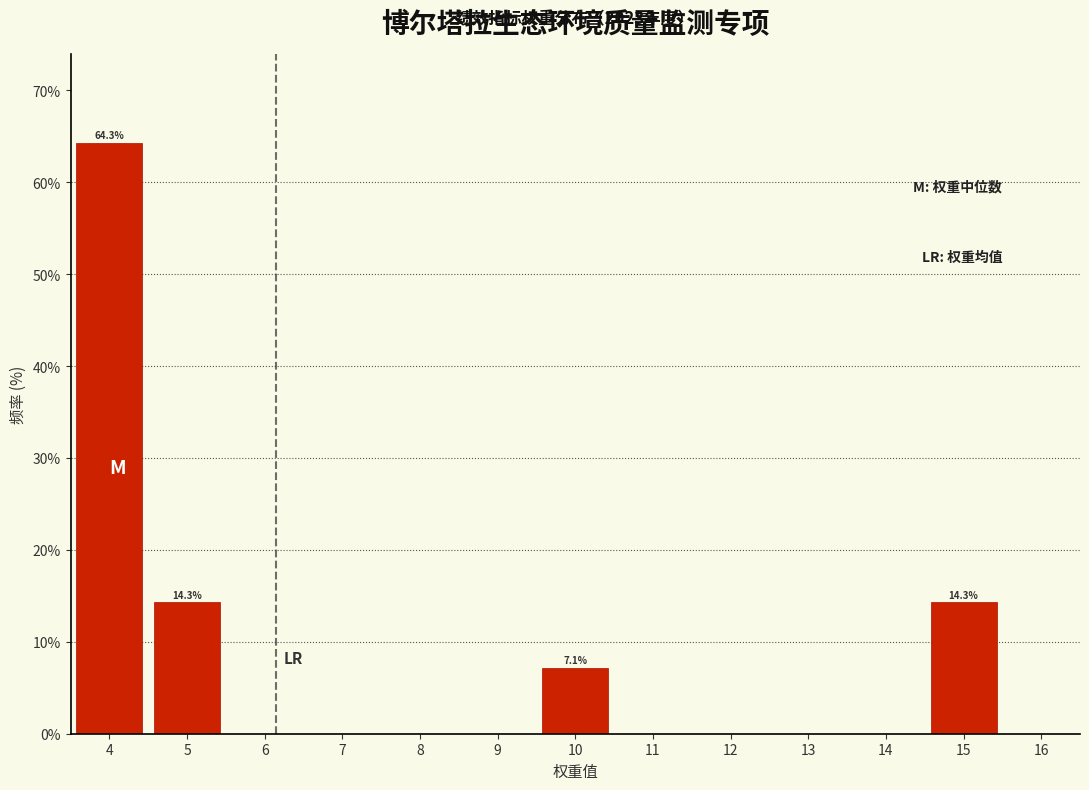

Over which range of the x-axis is the bar tallest?

3.5 to 4.5